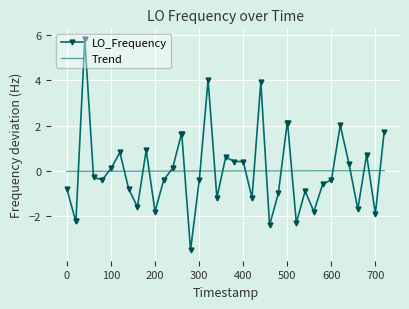

What are all the series names shown in the legend?

LO_Frequency, Trend